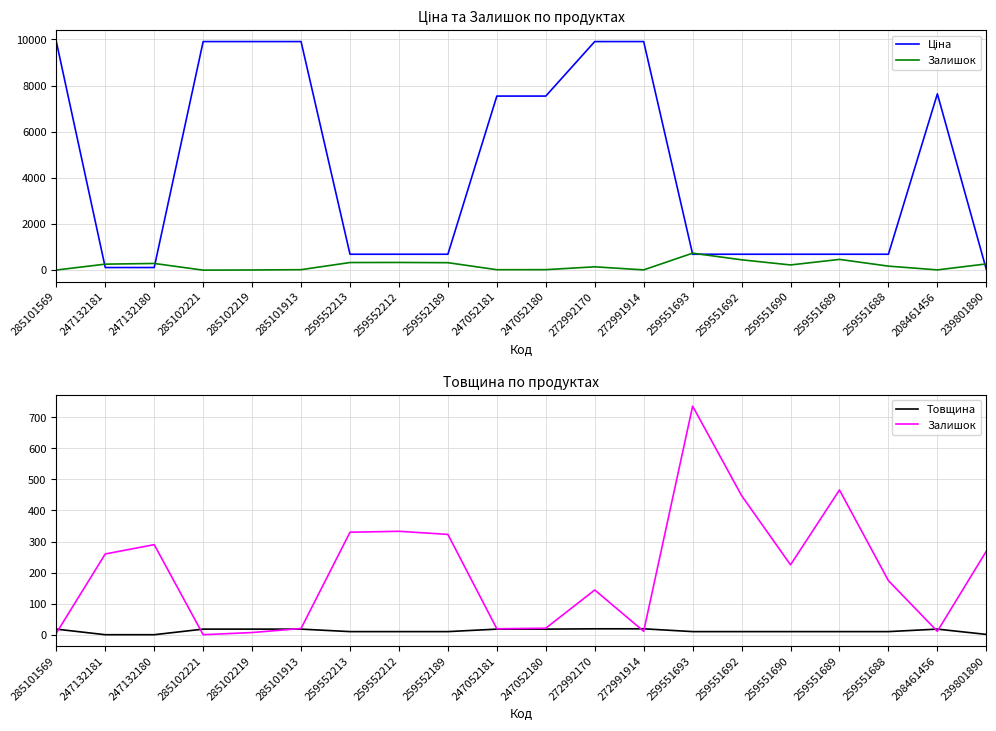

True or false: Ціна and Товщина cross at least once.

False